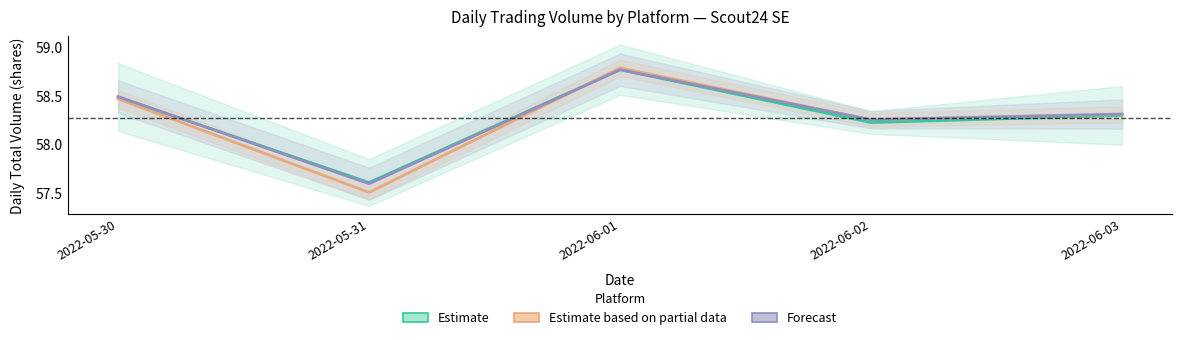

Where is Estimate based on partial data nearest to the value 58?

2022-06-02